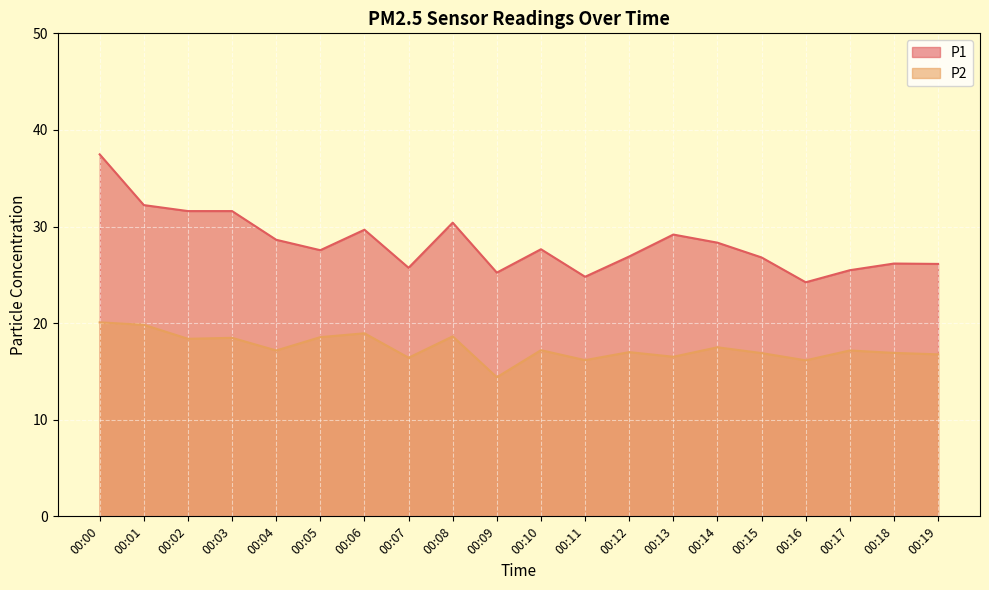

True or false: P1 has a value of 26.8 at 00:15.

True